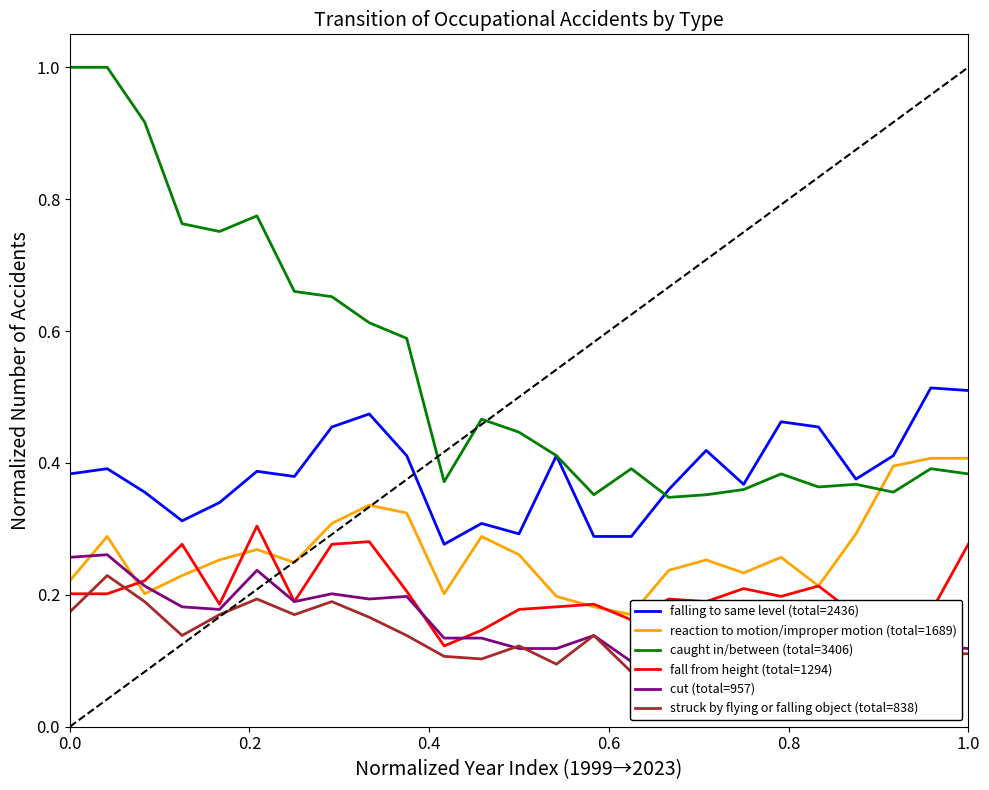

Count the number of data series in this chart.

6